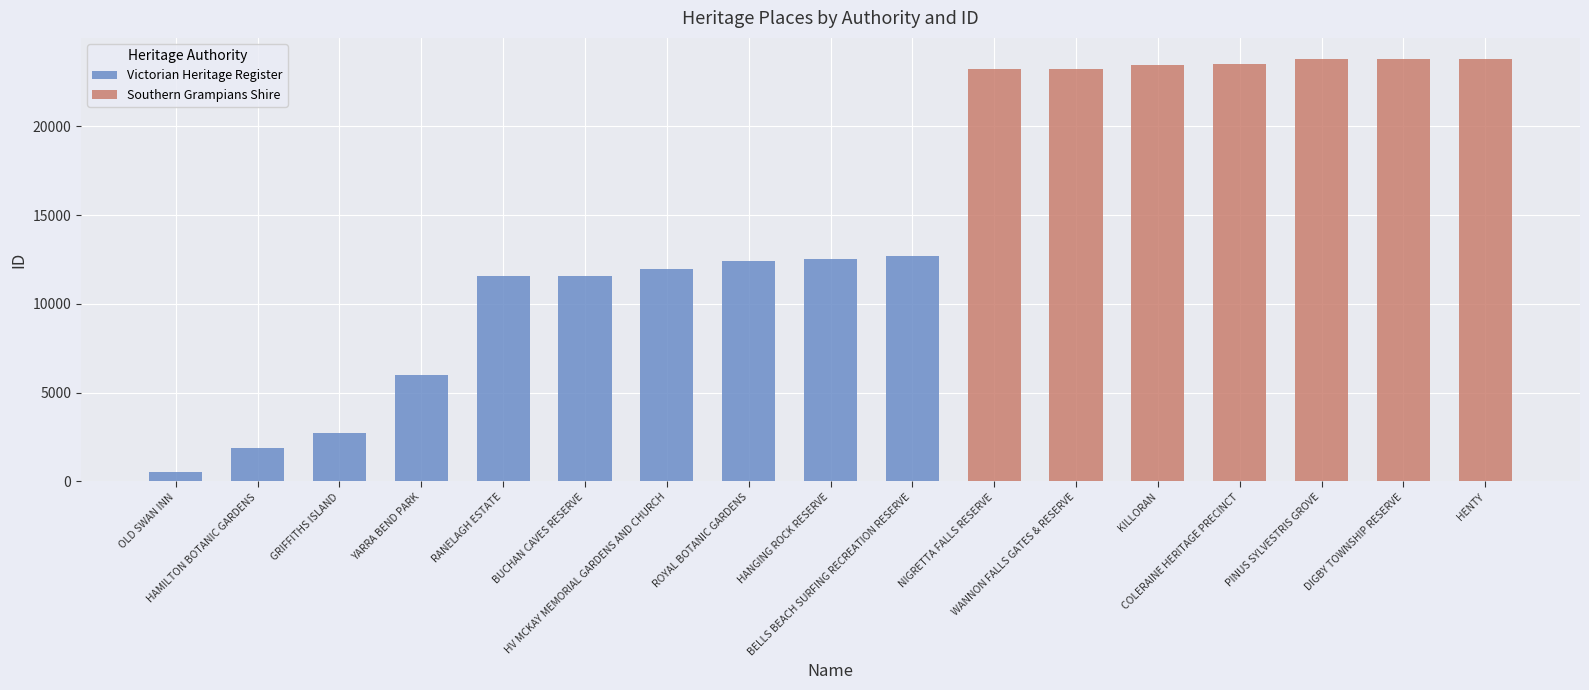

List the series in order of their peak value, lowest first.

Victorian Heritage Register, Southern Grampians Shire